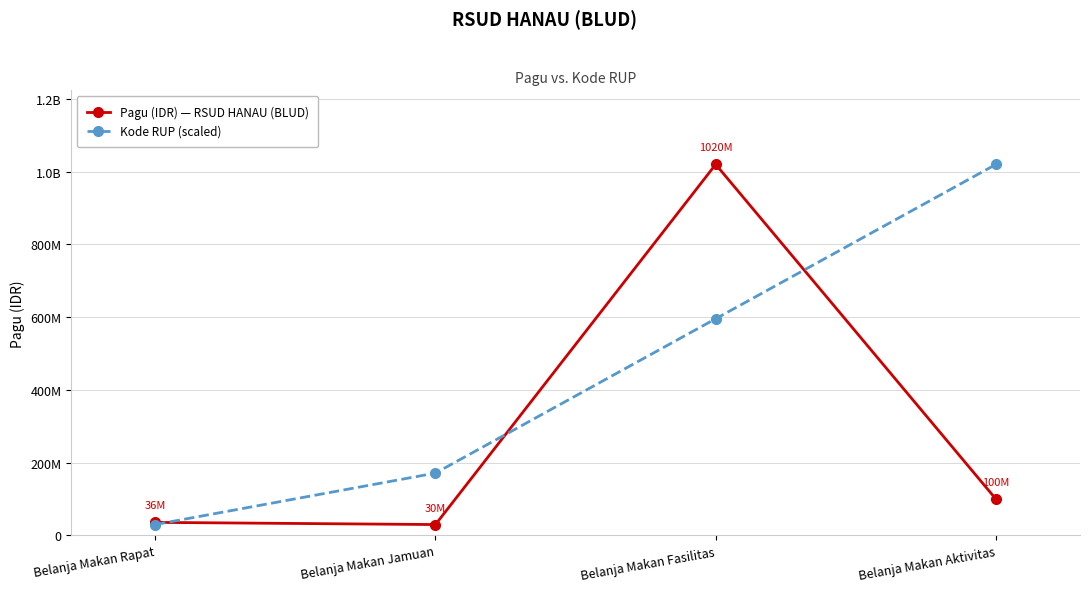

What is the smallest value displayed?

30000000.0